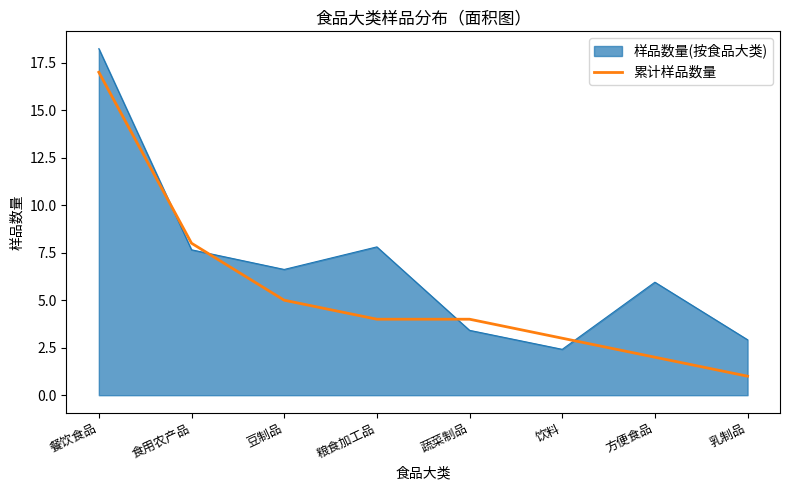

What is the minimum value shown in the chart?

1.0